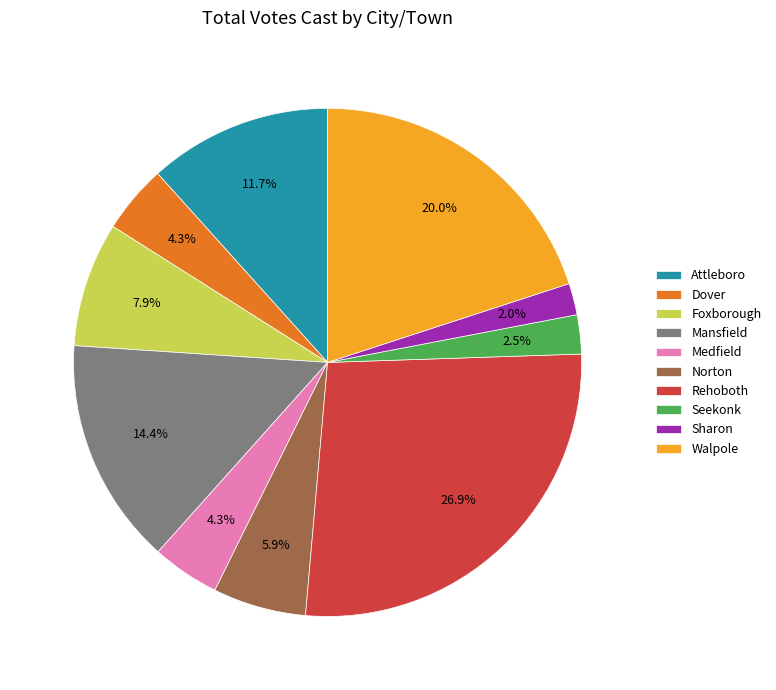

What portion of the pie excludes Walpole?

80.0%